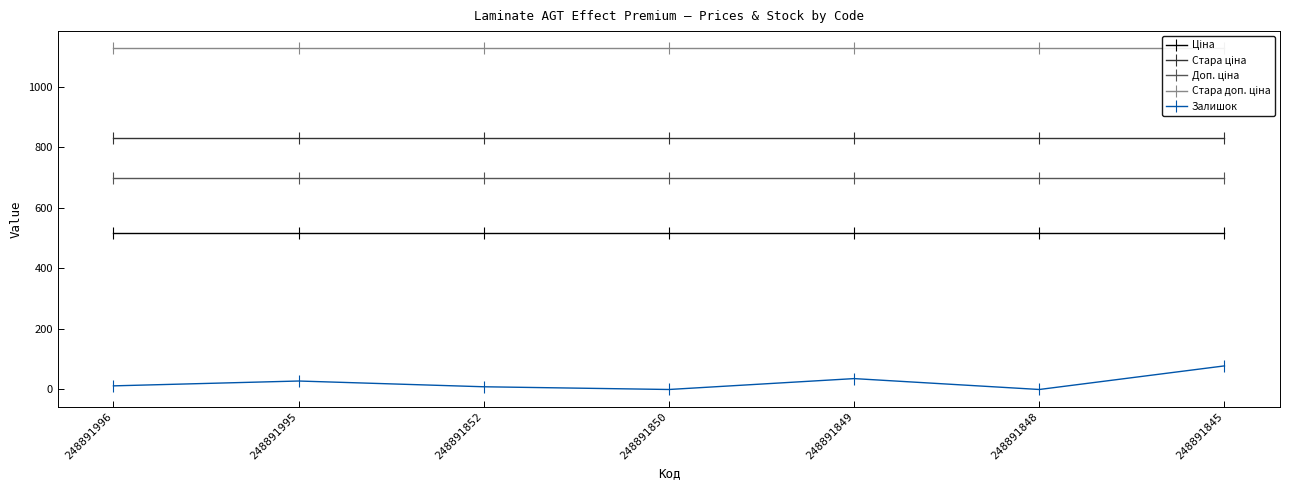

True or false: Залишок has more than 0 points higher than both neighbors.

True